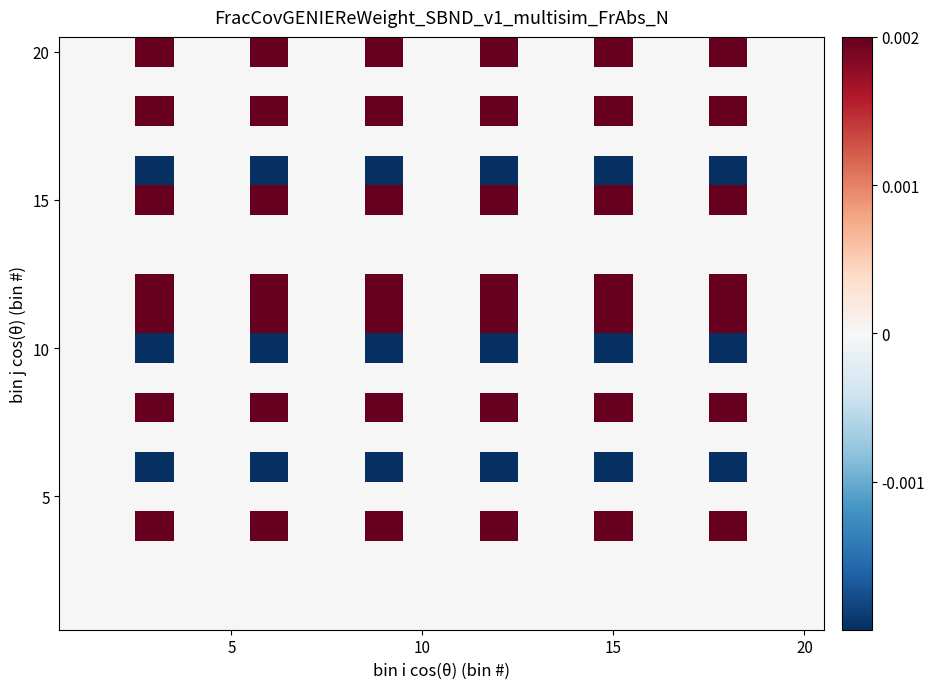

At how many categories does at least one series exceed 0?

6